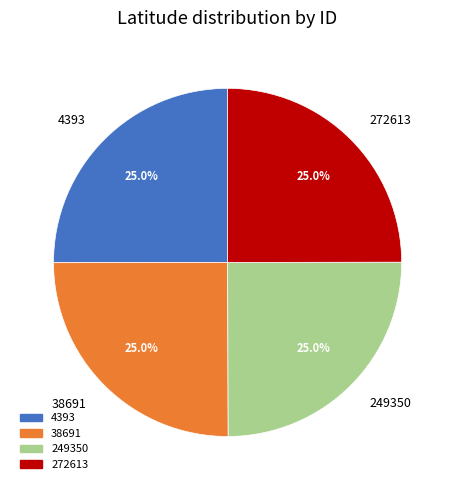

Count the number of slices in the pie.

4